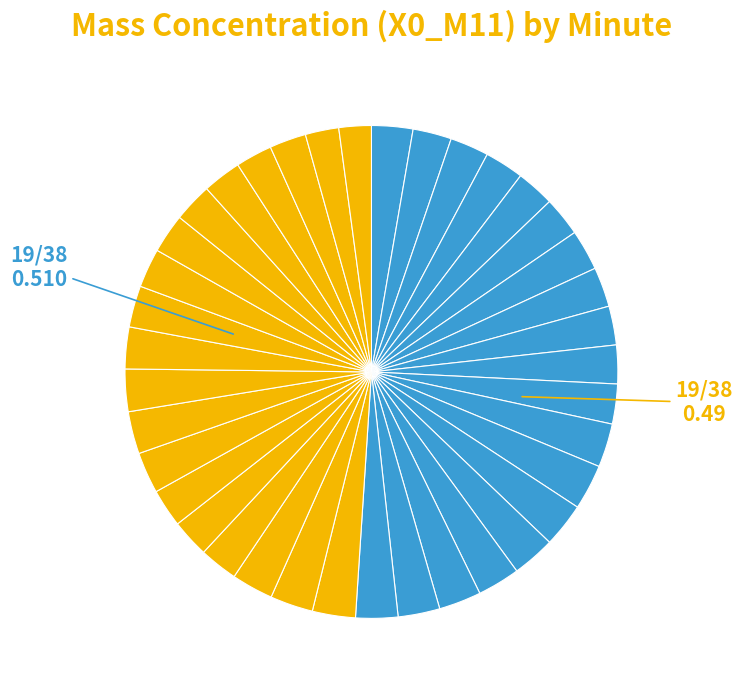

How many slices are in this pie chart?

38